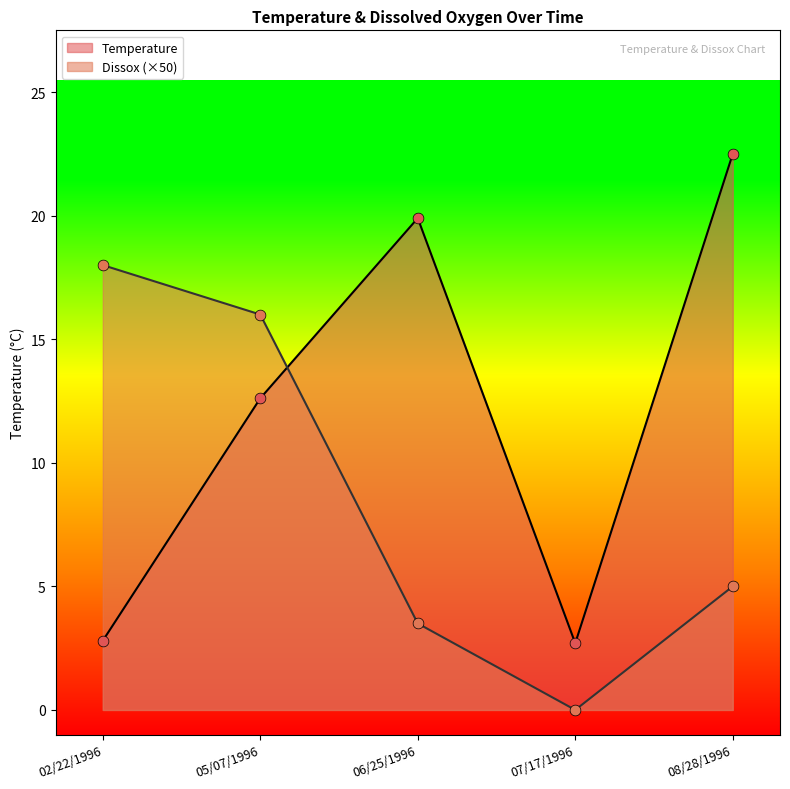

What are all the series names shown in the legend?

Temperature, Dissox (×50)